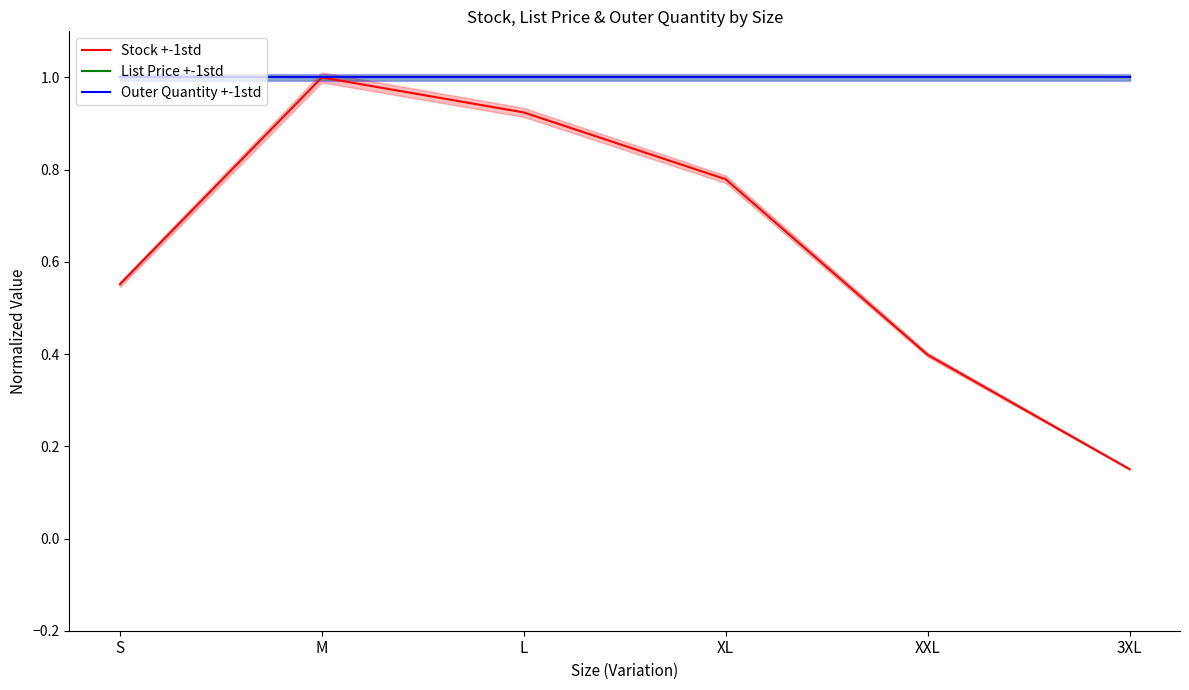

Is the value of Stock +-1std at XXL greater than the value of Outer Quantity +-1std at 3XL?

No